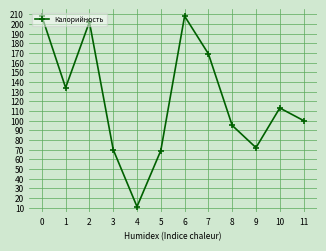

Where is the first local maximum?

2